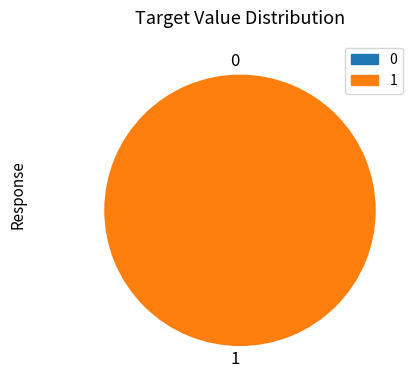

Does 1 represent more than half of the total?

Yes